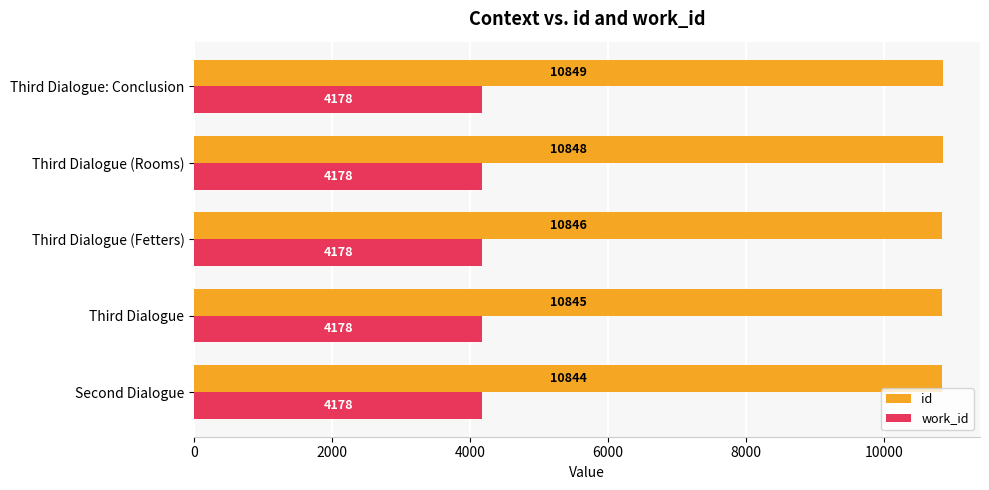

What is the spread (max minus min) of values at Third Dialogue (Fetters)?

6668